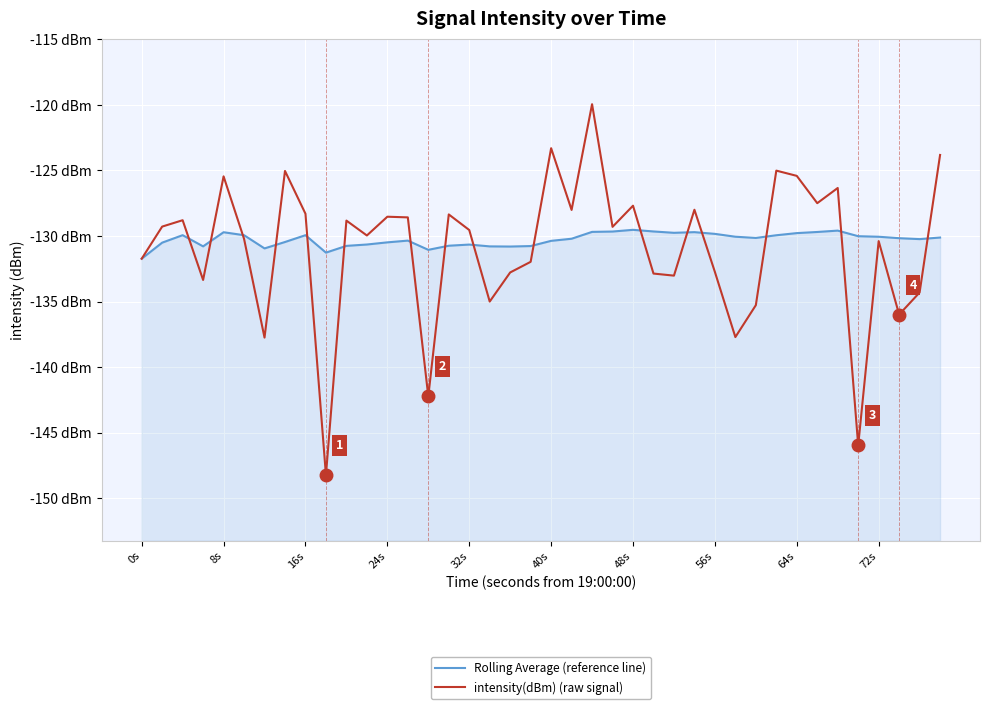

The value of intensity(dBm) (raw signal) at 23 is -33.2. True or false?

False